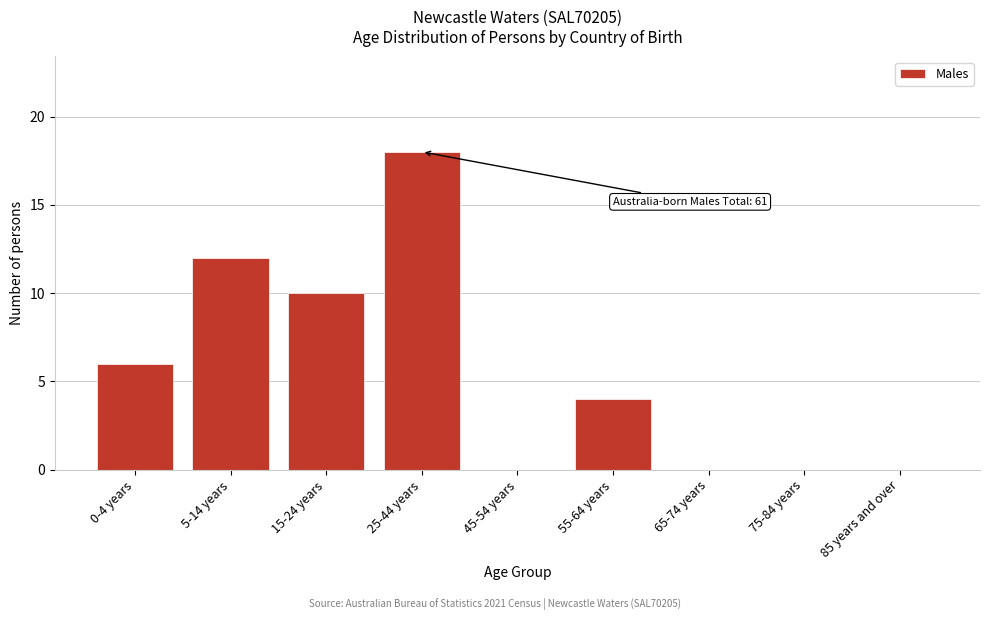

Reading right to left, list all the values displayed in this chart.

85 years and over=0	75-84 years=0	65-74 years=0	55-64 years=4	45-54 years=0	25-44 years=18	15-24 years=10	5-14 years=12	0-4 years=6